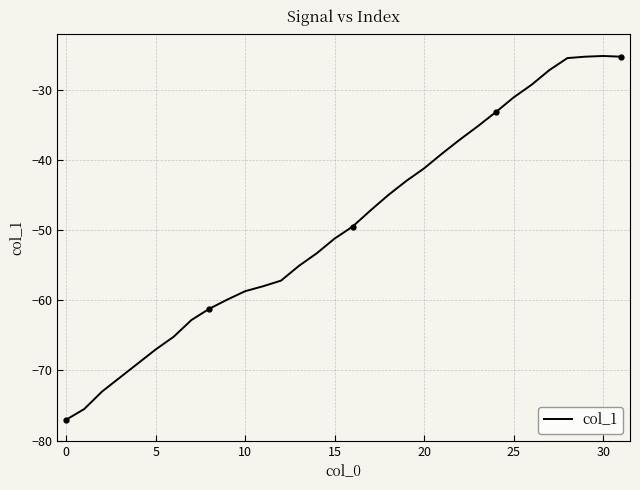

What is the minimum value shown in the chart?

-77.0